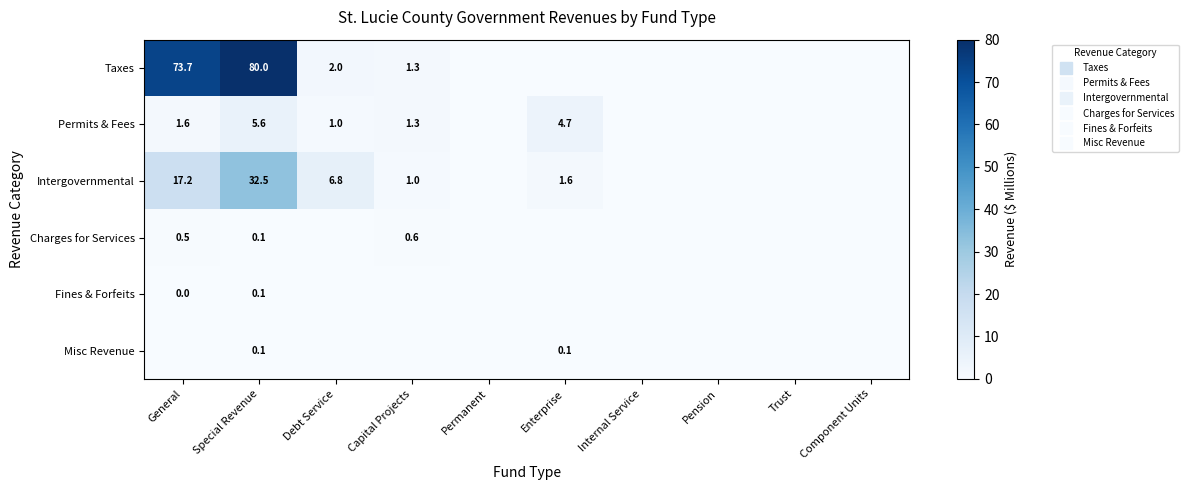

At Component Units, list the series in order from largest to smallest.

Taxes, Permits & Fees, Intergovernmental, Charges for Services, Fines & Forfeits, Misc Revenue